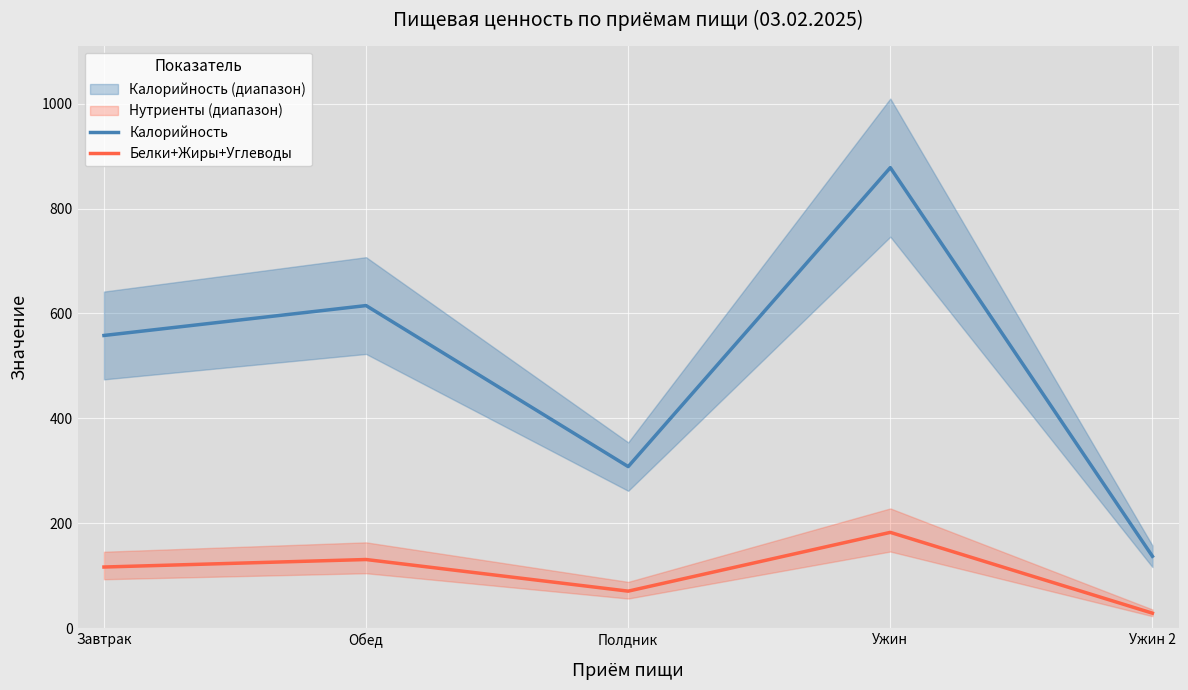

The value of Белки+Жиры+Углеводы at Обед is 182.9. True or false?

False